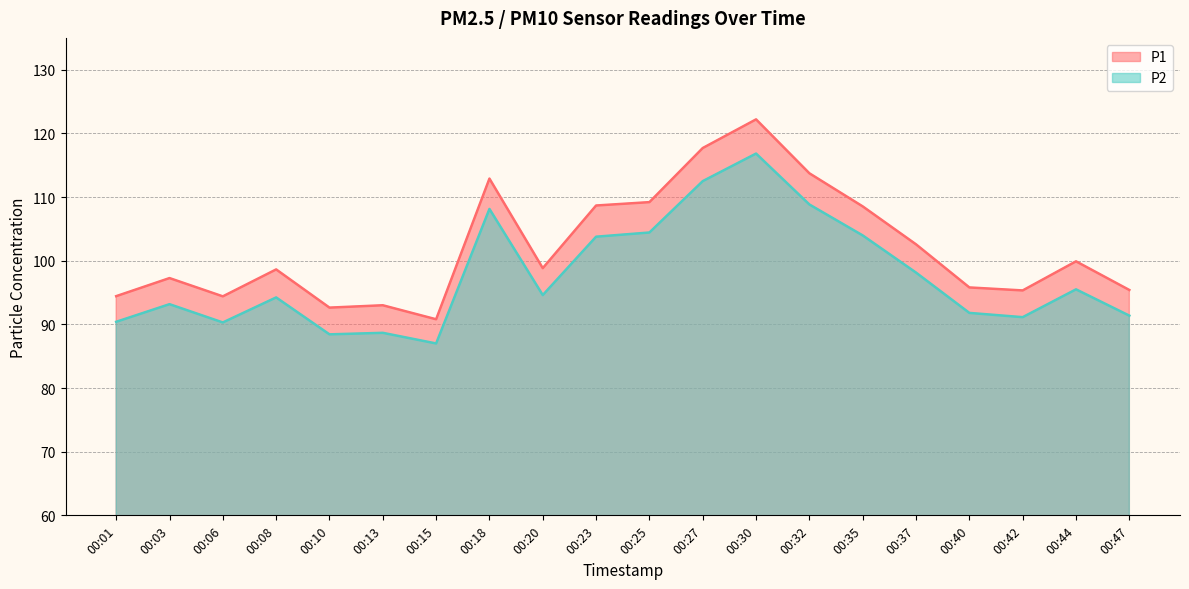

At 00:30, list the series in order from smallest to largest.

P2, P1